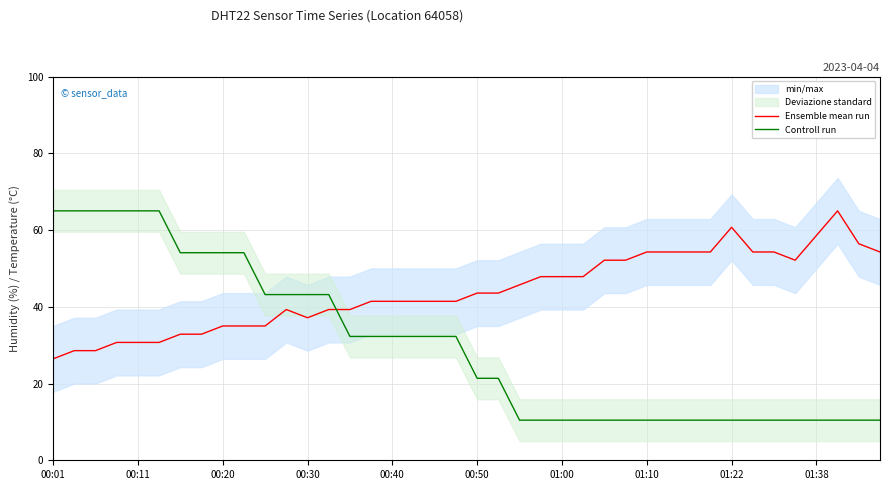

The value of Controll run at 01:10 is 22.7. True or false?

False